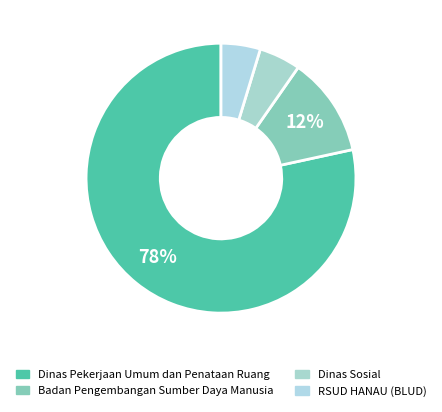

How many slices are in this pie chart?

4